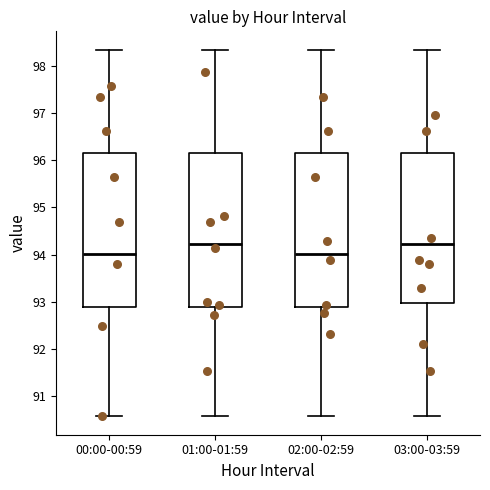

Reading left to right, read every box against the y-axis: the position of its median line, the range the box covers, and the ends of its whiskers. The values are not printed on the chart, so give them approximately, as read against the axis.

00:00-00:59: median 94.0, box 92.9 to 96.2, whiskers 90.6 to 98.3
01:00-01:59: median 94.2, box 92.9 to 96.2, whiskers 90.6 to 98.3
02:00-02:59: median 94.0, box 92.9 to 96.2, whiskers 90.6 to 98.3
03:00-03:59: median 94.2, box 93.0 to 96.2, whiskers 90.6 to 98.3